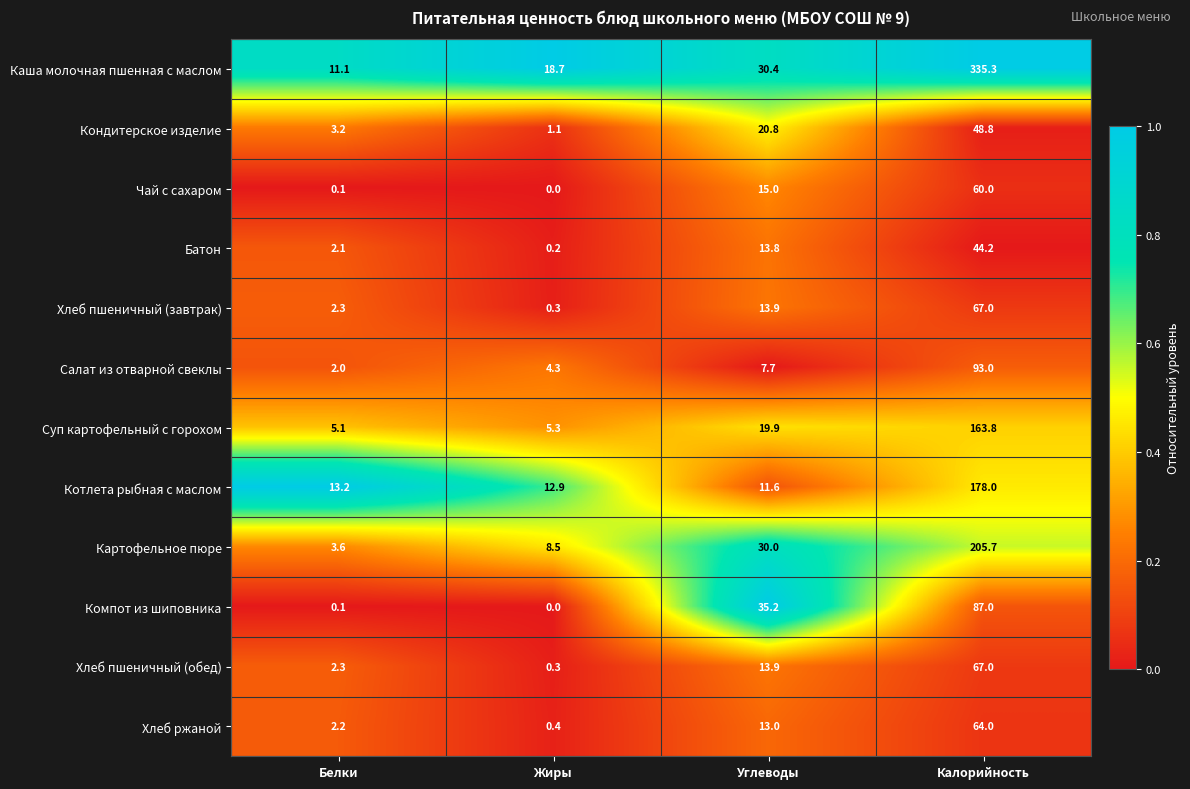

What is the spread (max minus min) of values at Калорийность?

291.1